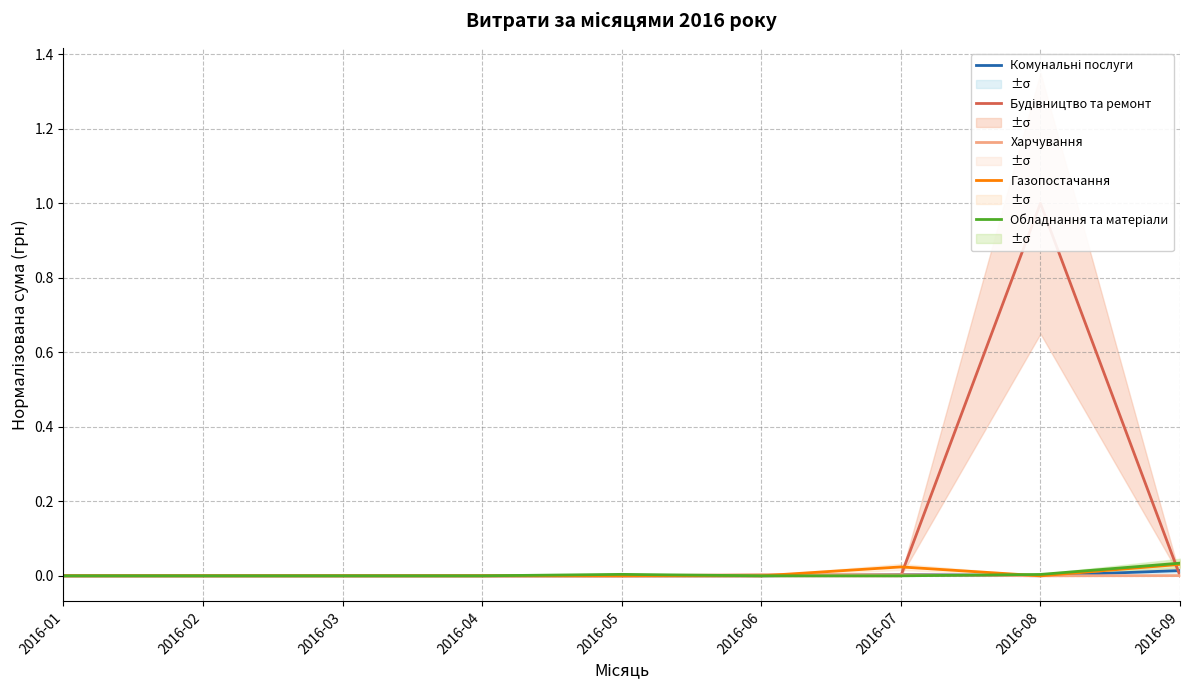

Which series has the largest total across all categories?

Будівництво та ремонт